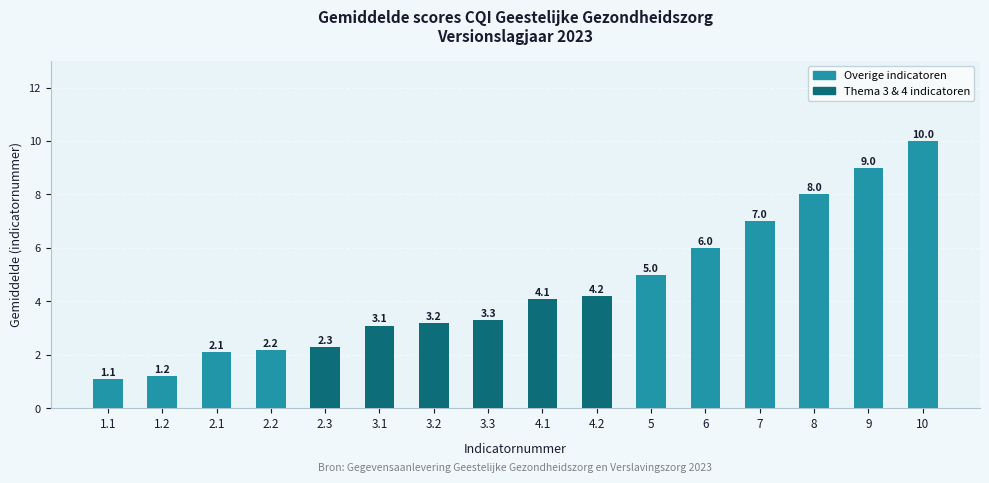

The value at 3.3 is 5.2. True or false?

False